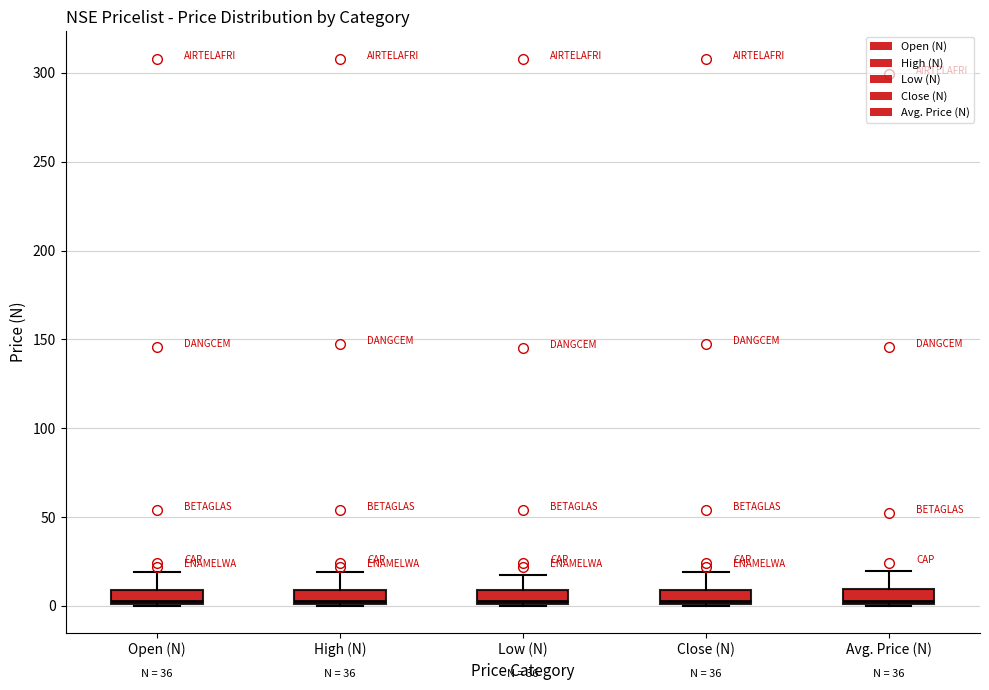

Where does the upper whisker of the box for Avg. Price (N) end on the y-axis? The values are not printed on the chart, so give them approximately, as read against the axis.

20